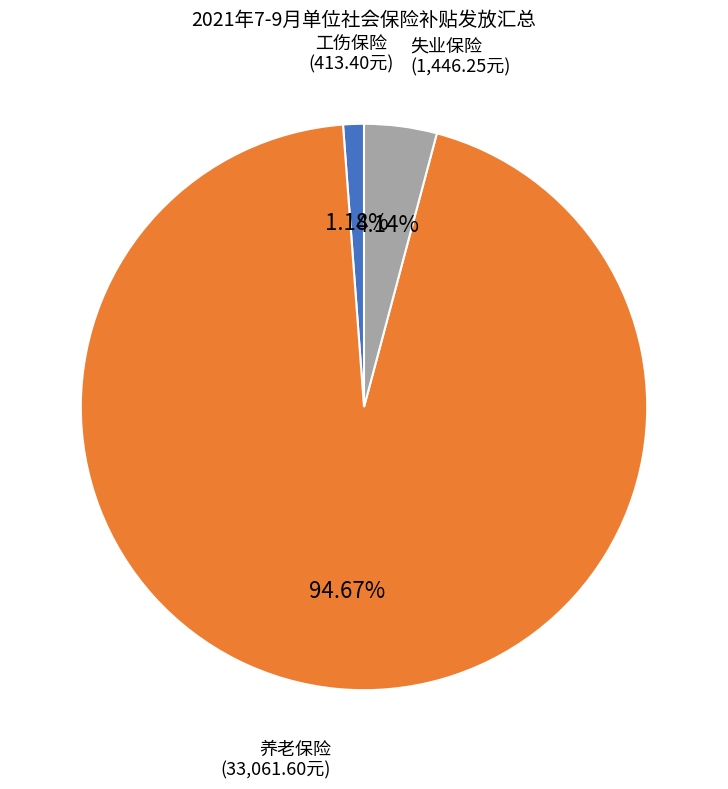

Which has a higher value, 工伤保险 or 养老保险?

养老保险